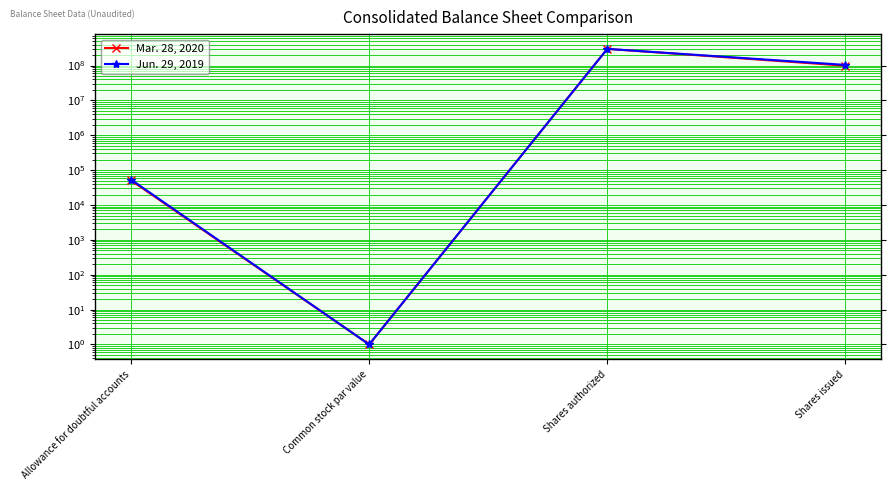

Which series changed the most between Common stock par value and Shares issued?

Jun. 29, 2019